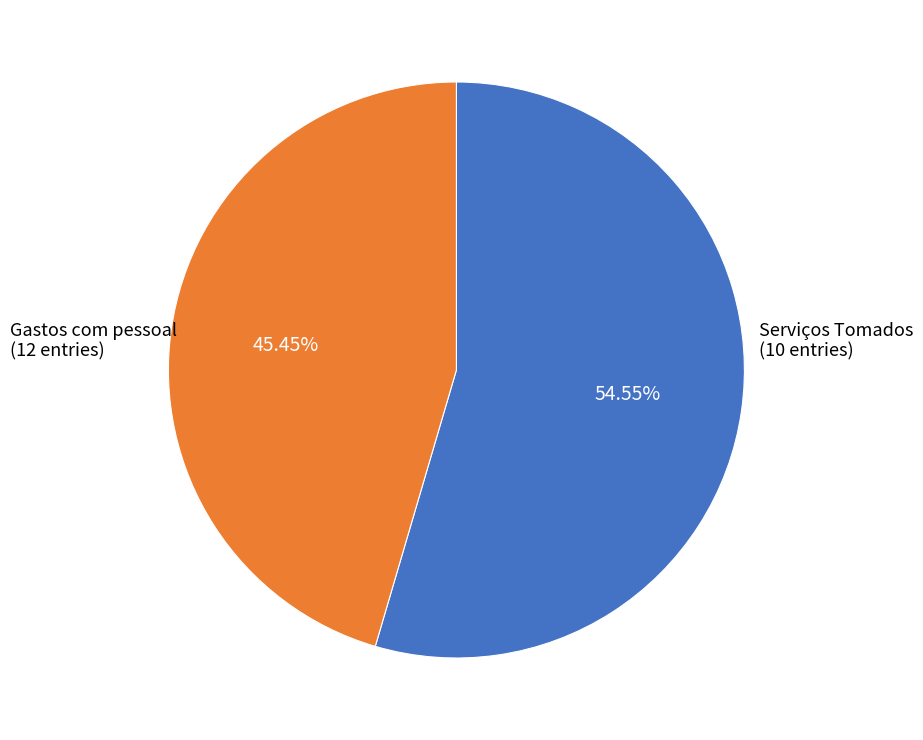

Is Serviços Tomados the majority of the pie?

No